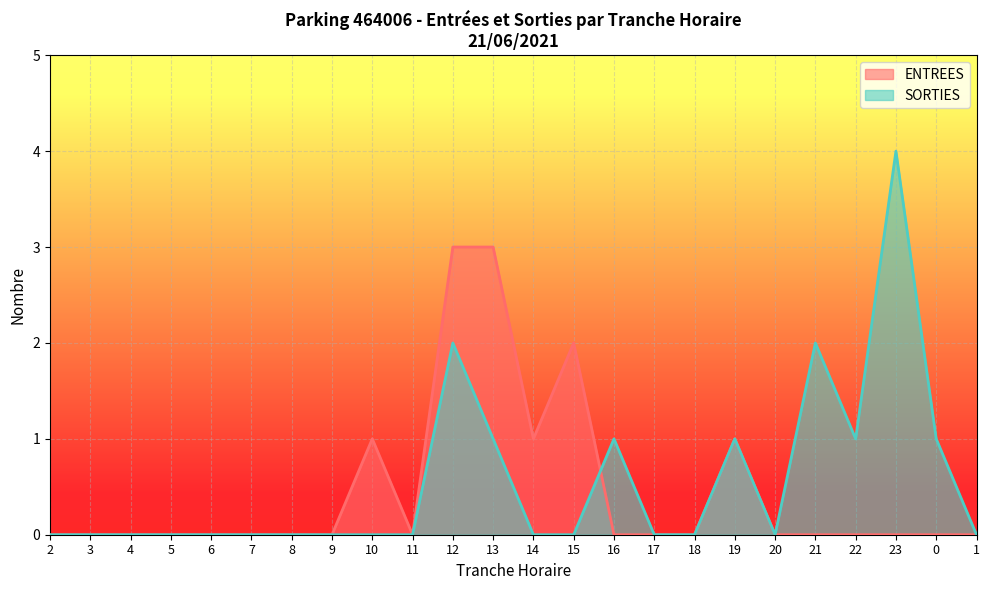

Rank the categories by SORTIES value from lowest to highest.

2, 3, 4, 5, 6, 7, 8, 9, 10, 11, 14, 15, 17, 18, 20, 1, 13, 16, 19, 22, 0, 12, 21, 23